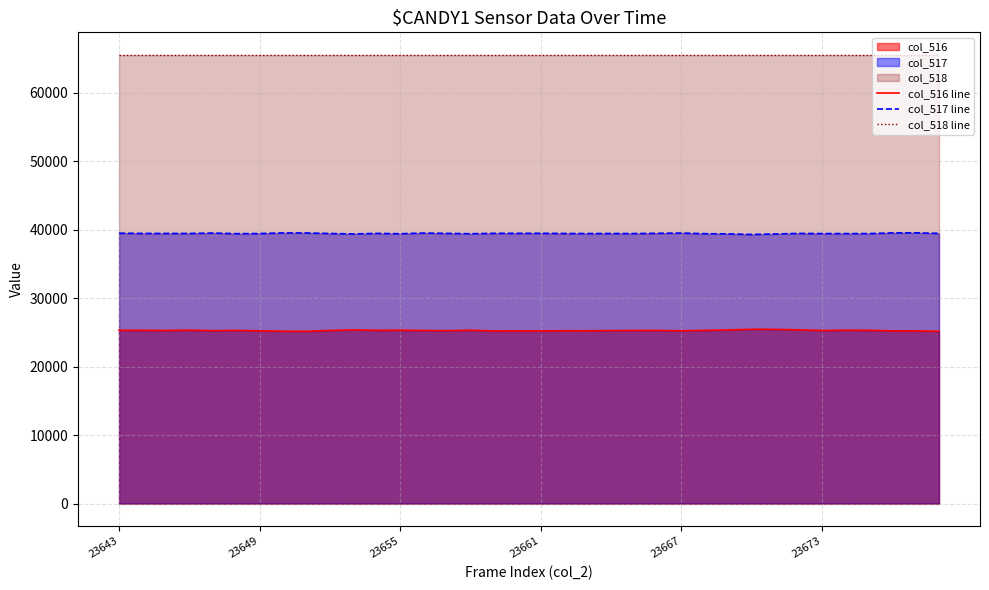

The value of col_517 line at 23667 is 62278. True or false?

False